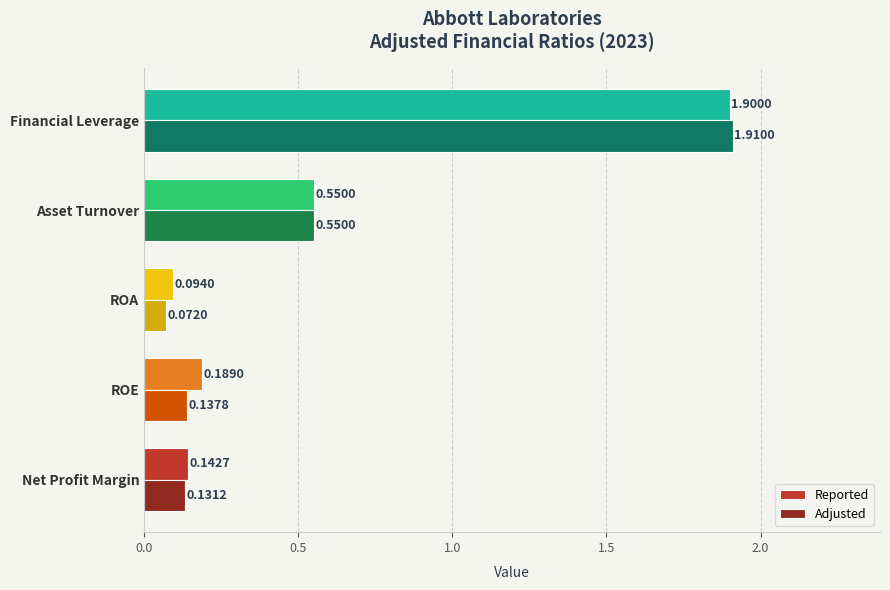

Which series has the largest total across all categories?

Reported